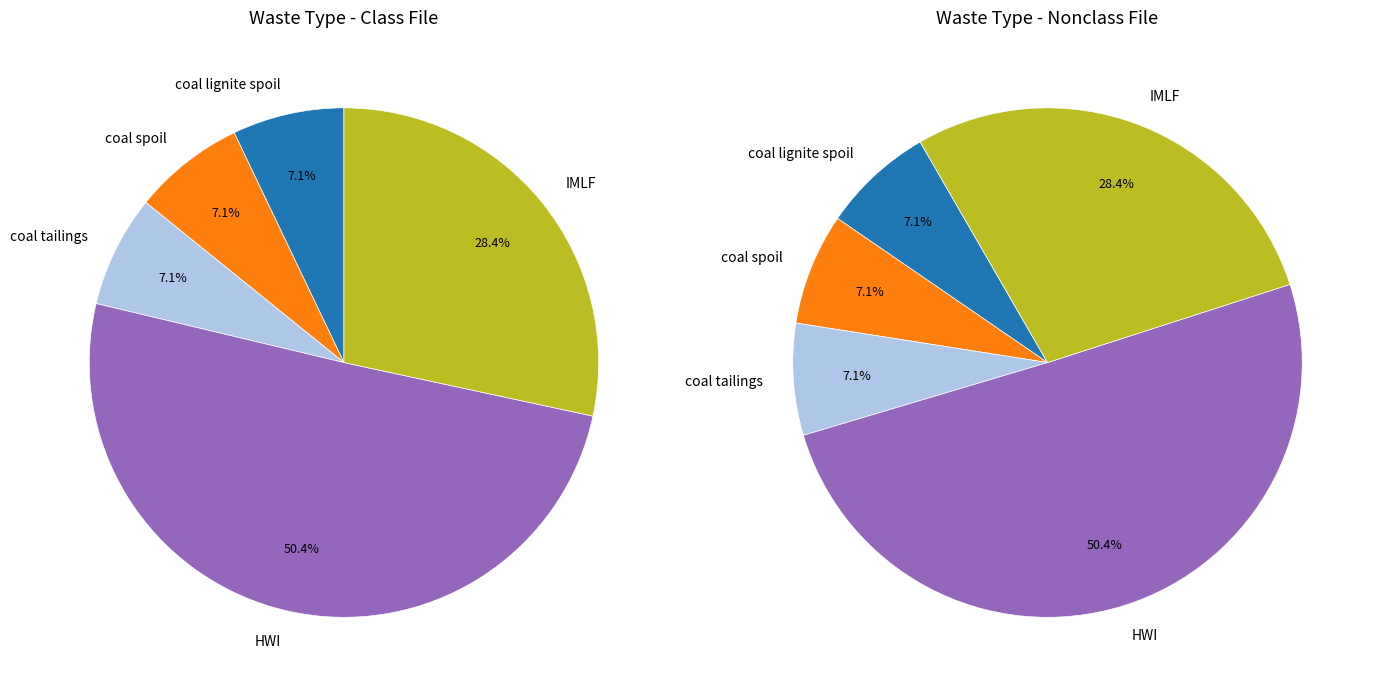

Count the number of slices in the pie.

5